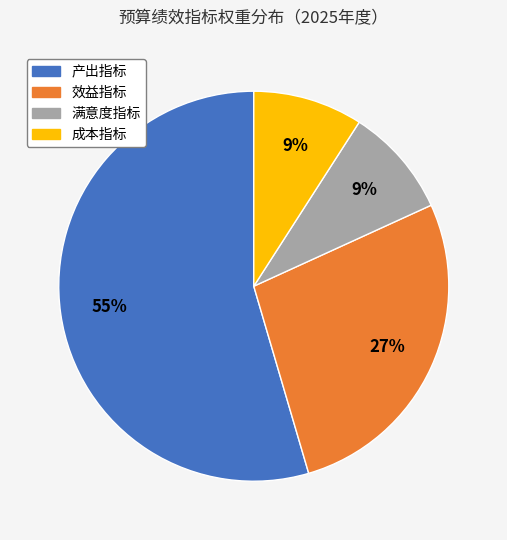

What is the largest slice in the pie chart?

产出指标